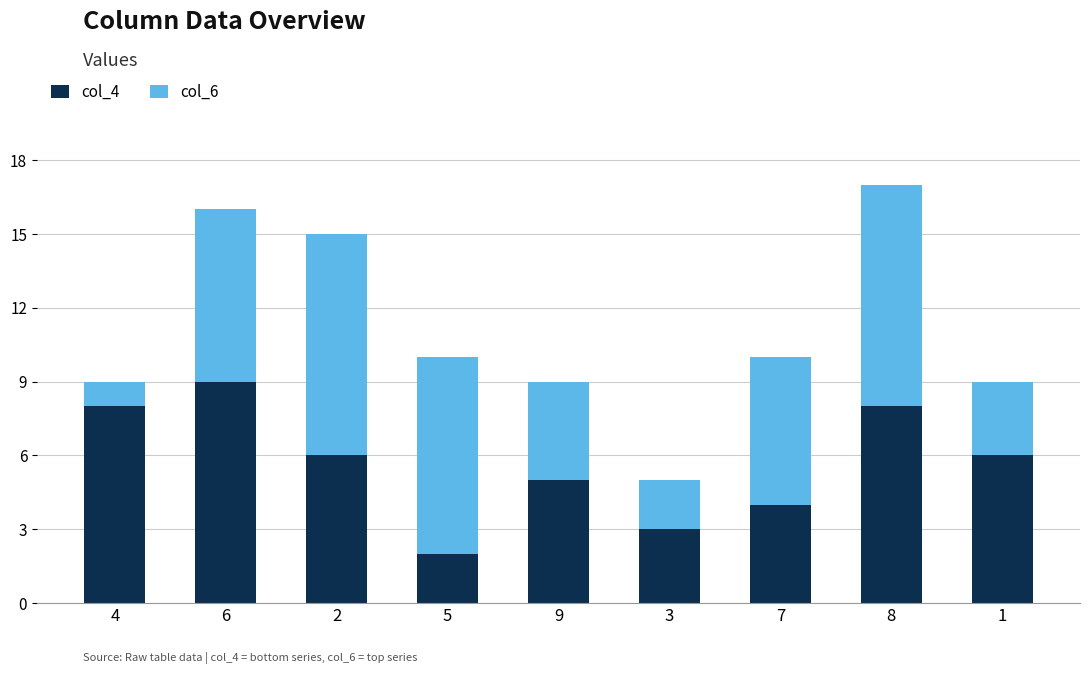

Is it true that col_4 equals 1 at 5?

False